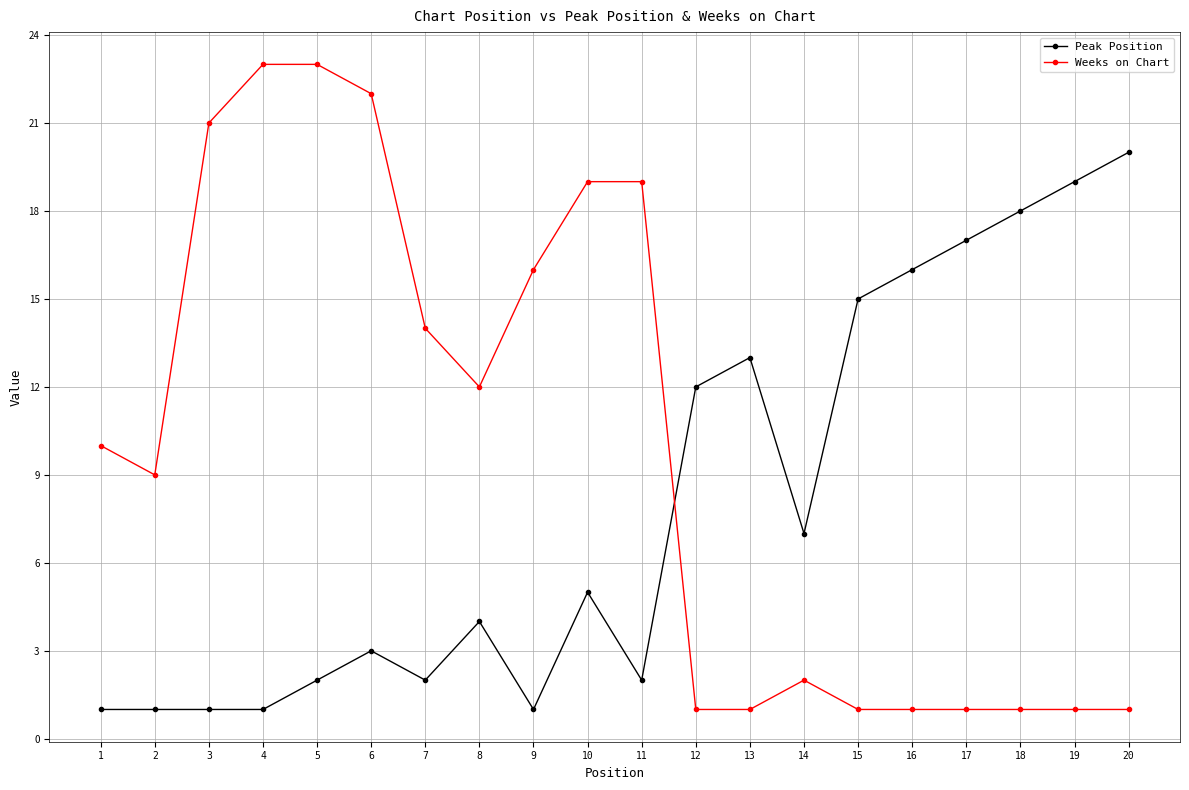

Which series has the largest total across all categories?

Weeks on Chart